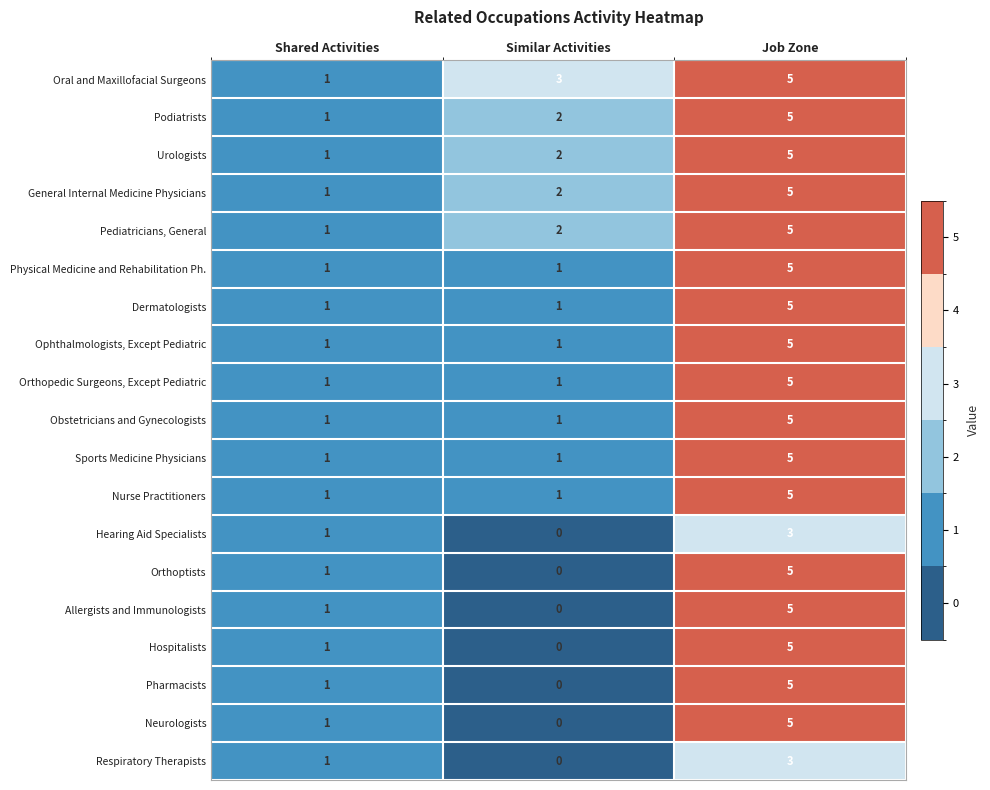

At which category does the chart reach its peak across all series?

Job Zone